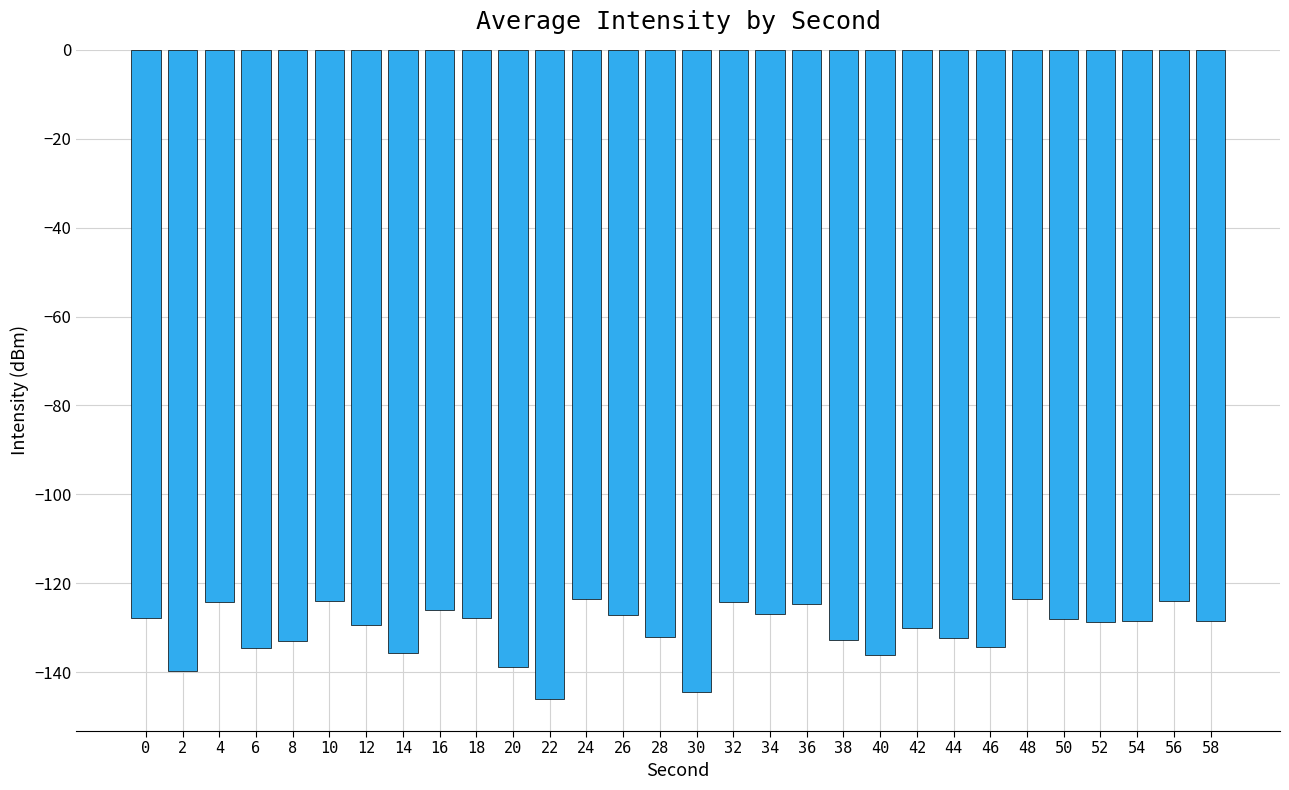

What is the average value?

-130.5